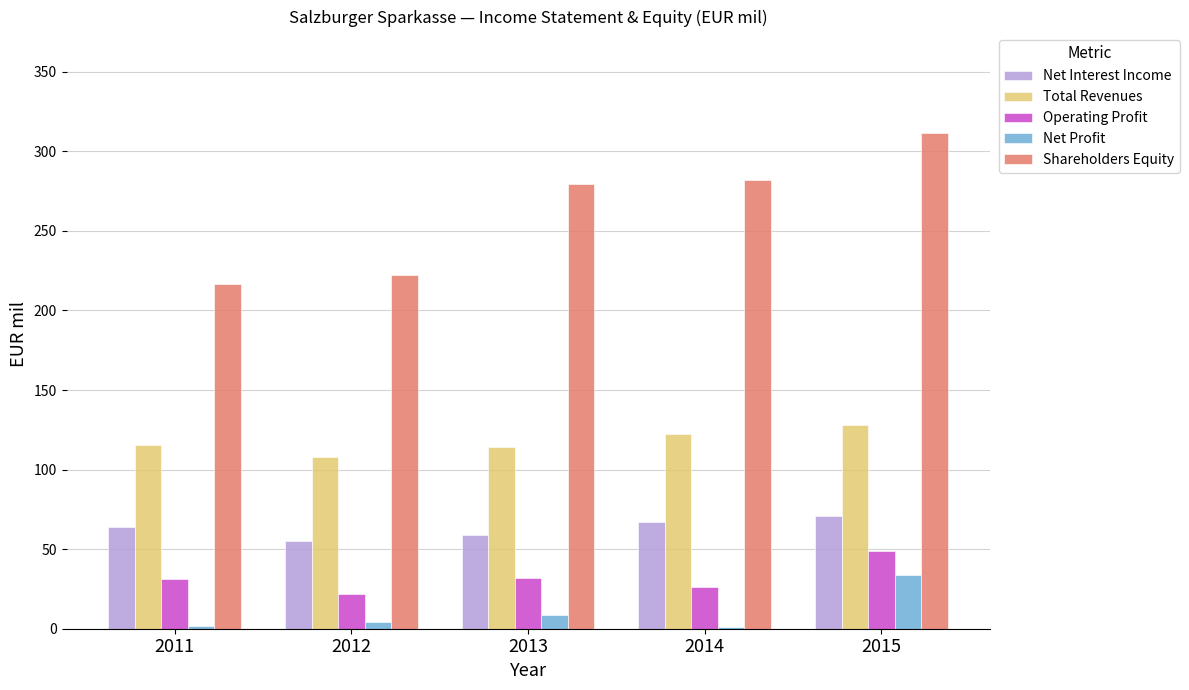

What is the approximate value of Total Revenues at 2011?

115.7